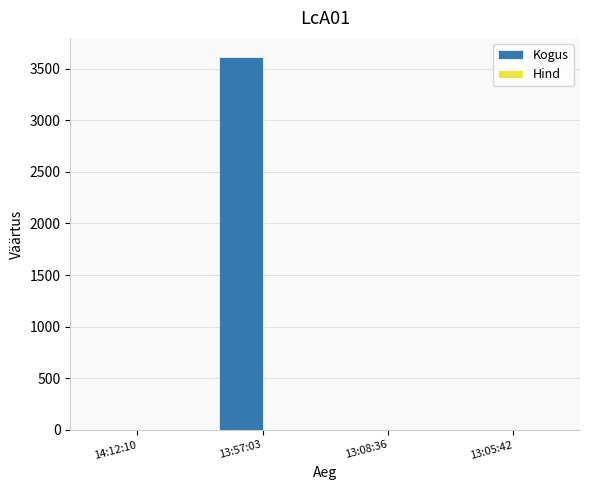

Which series changed the most between 14:12:10 and 13:57:03?

Kogus